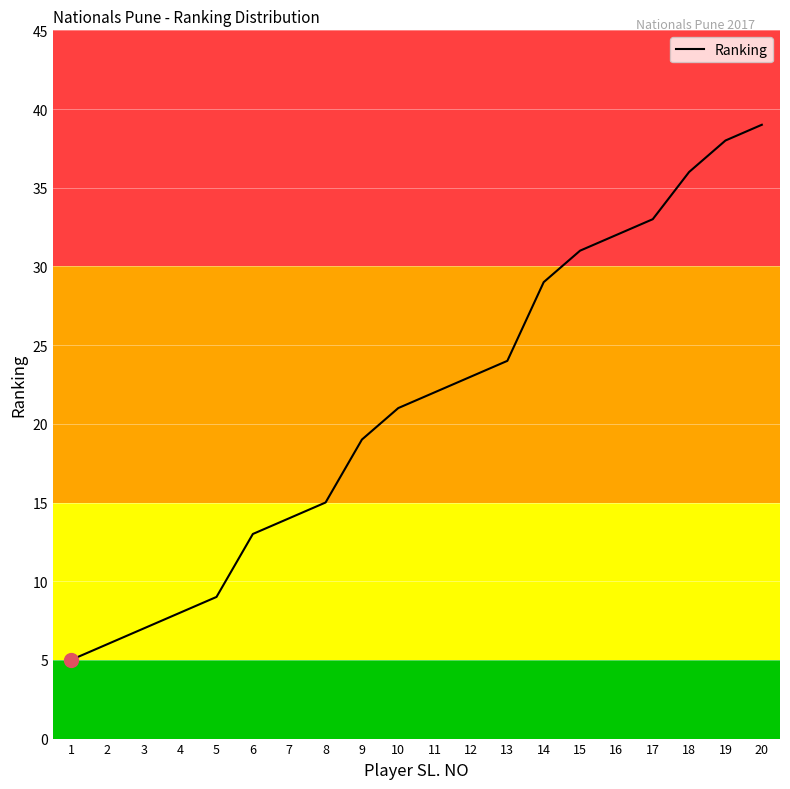

True or false: the data has more than 0 interior local peaks.

False